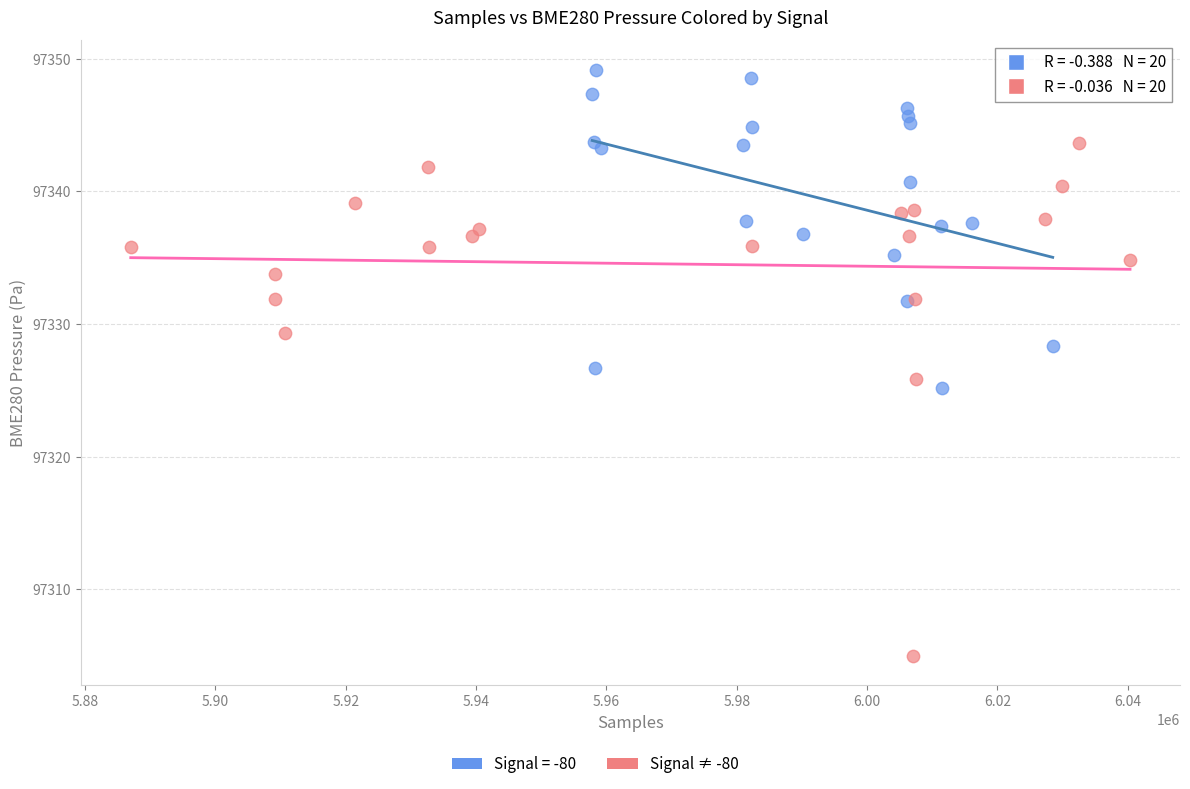

Which series reaches the maximum Y coordinate?

Signal = -80